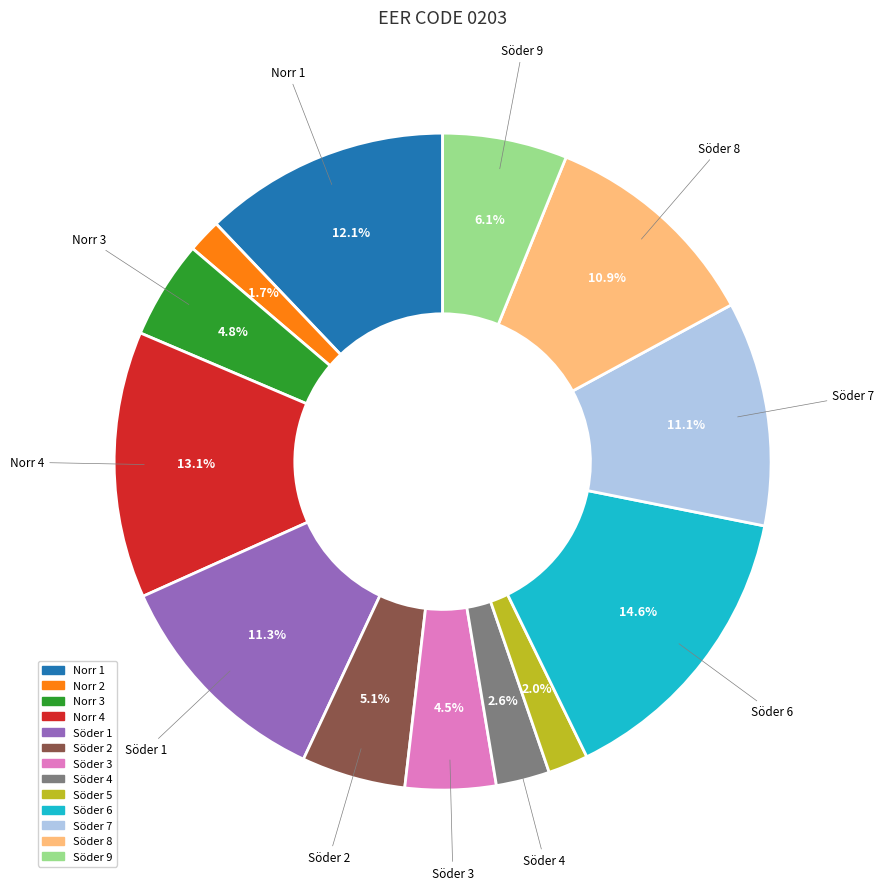

What is the largest slice in the pie chart?

Söder 6